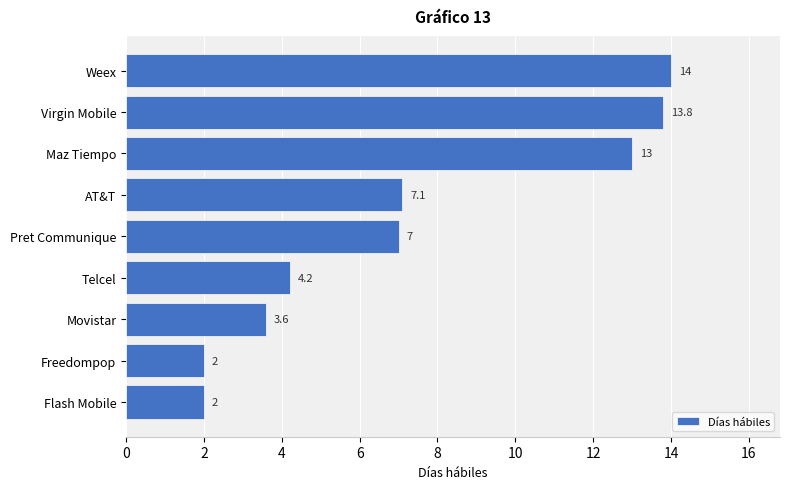

At which label is the value closest to 8?

AT&T